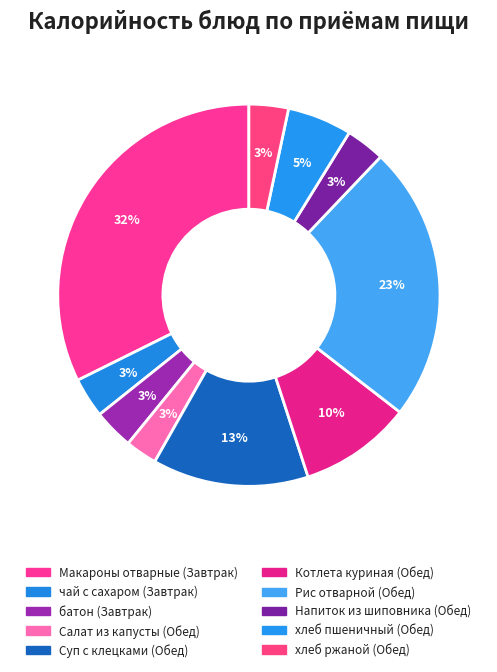

How many segments does this pie chart have?

10